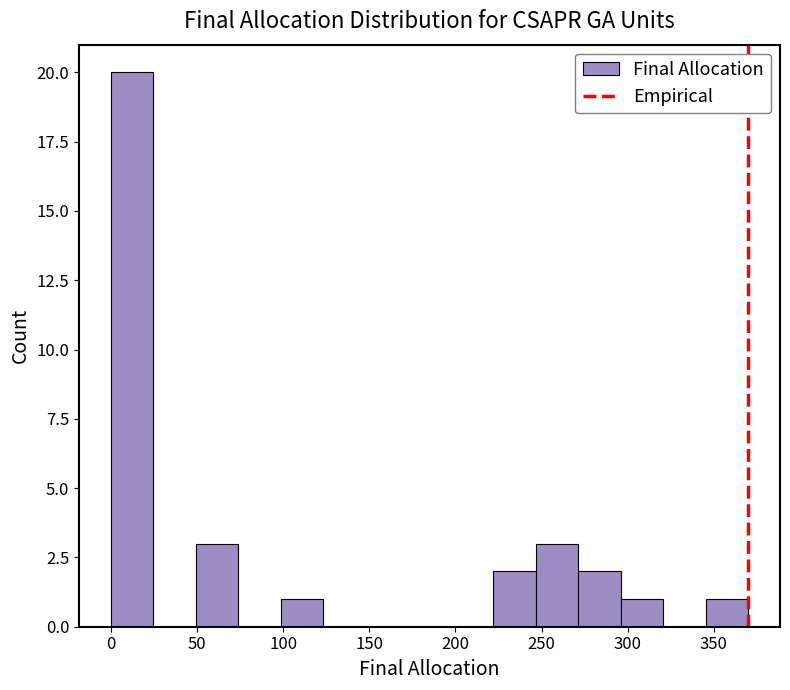

Reading left to right, list every bar in this chart as the range it spans on the x-axis followed by its height. Neither the bar edges nor the heights are printed on the chart, so give them approximately, as read against the axes.

0 to 25: 20
25 to 50: 0
50 to 75: 3
75 to 100: 0
100 to 125: 1
125 to 150: 0
150 to 175: 0
175 to 195: 0
195 to 220: 0
220 to 245: 2
245 to 270: 3
270 to 295: 2
295 to 320: 1
320 to 345: 0
345 to 370: 1